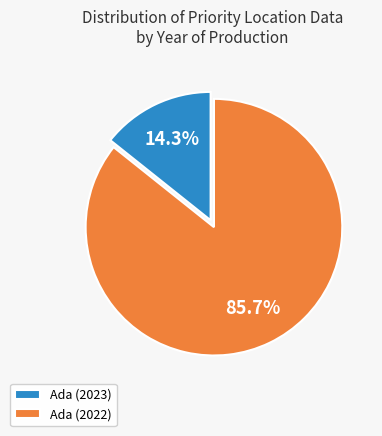

To the nearest percent, what portion does Ada (2022) represent?

86%